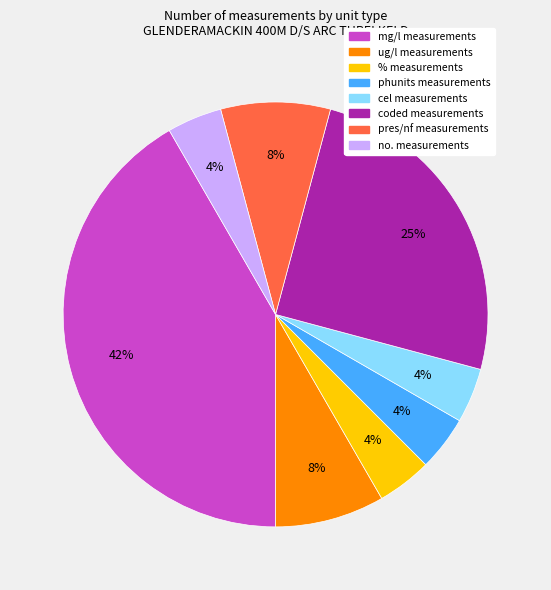

What is the ratio of the value at % measurements to the value at ug/l measurements?

0.5